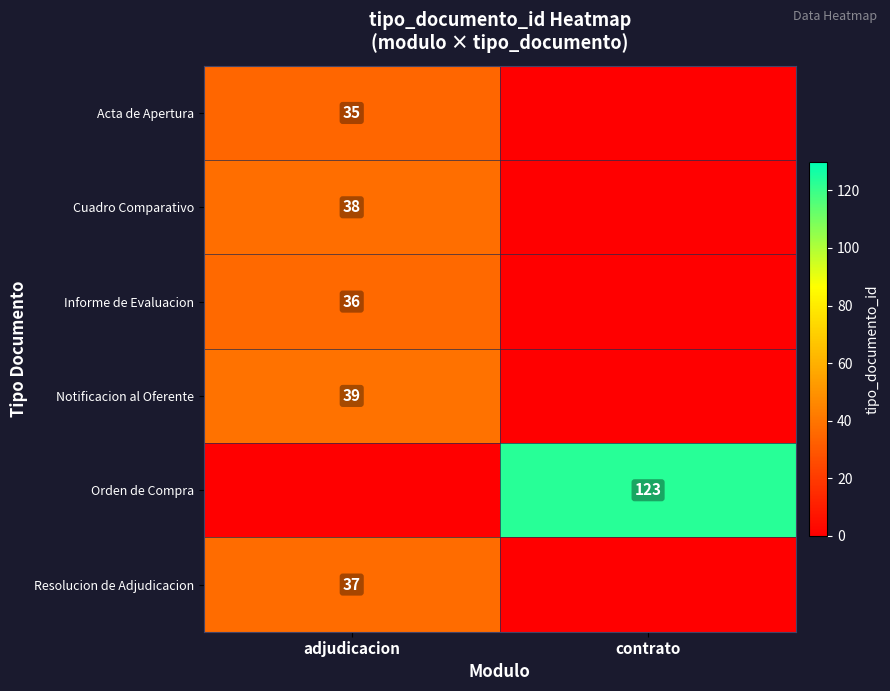

True or false: Informe de Evaluacion has a value of 15 at adjudicacion.

False